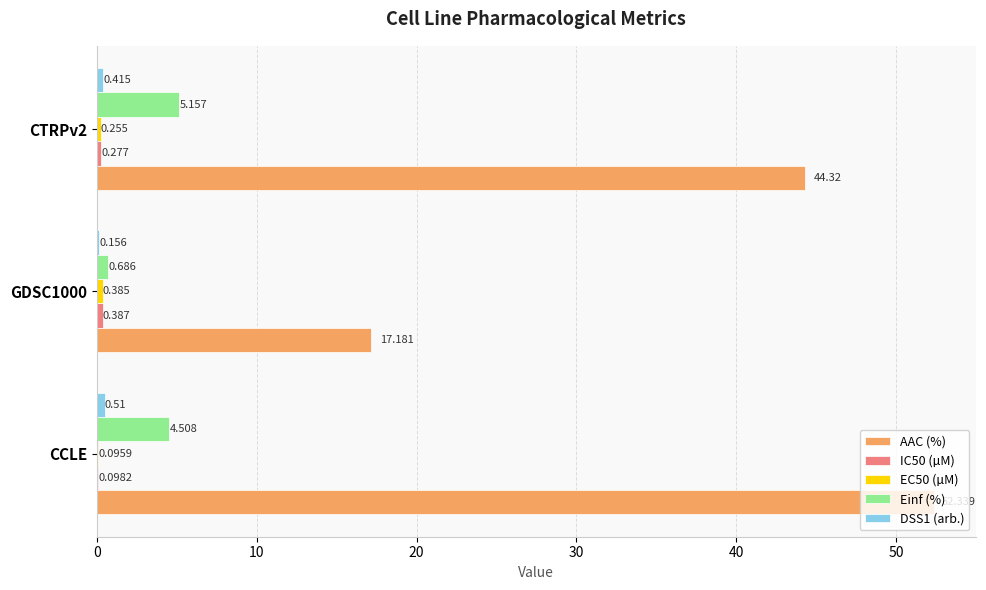

Which series has the largest total across all categories?

AAC (%)